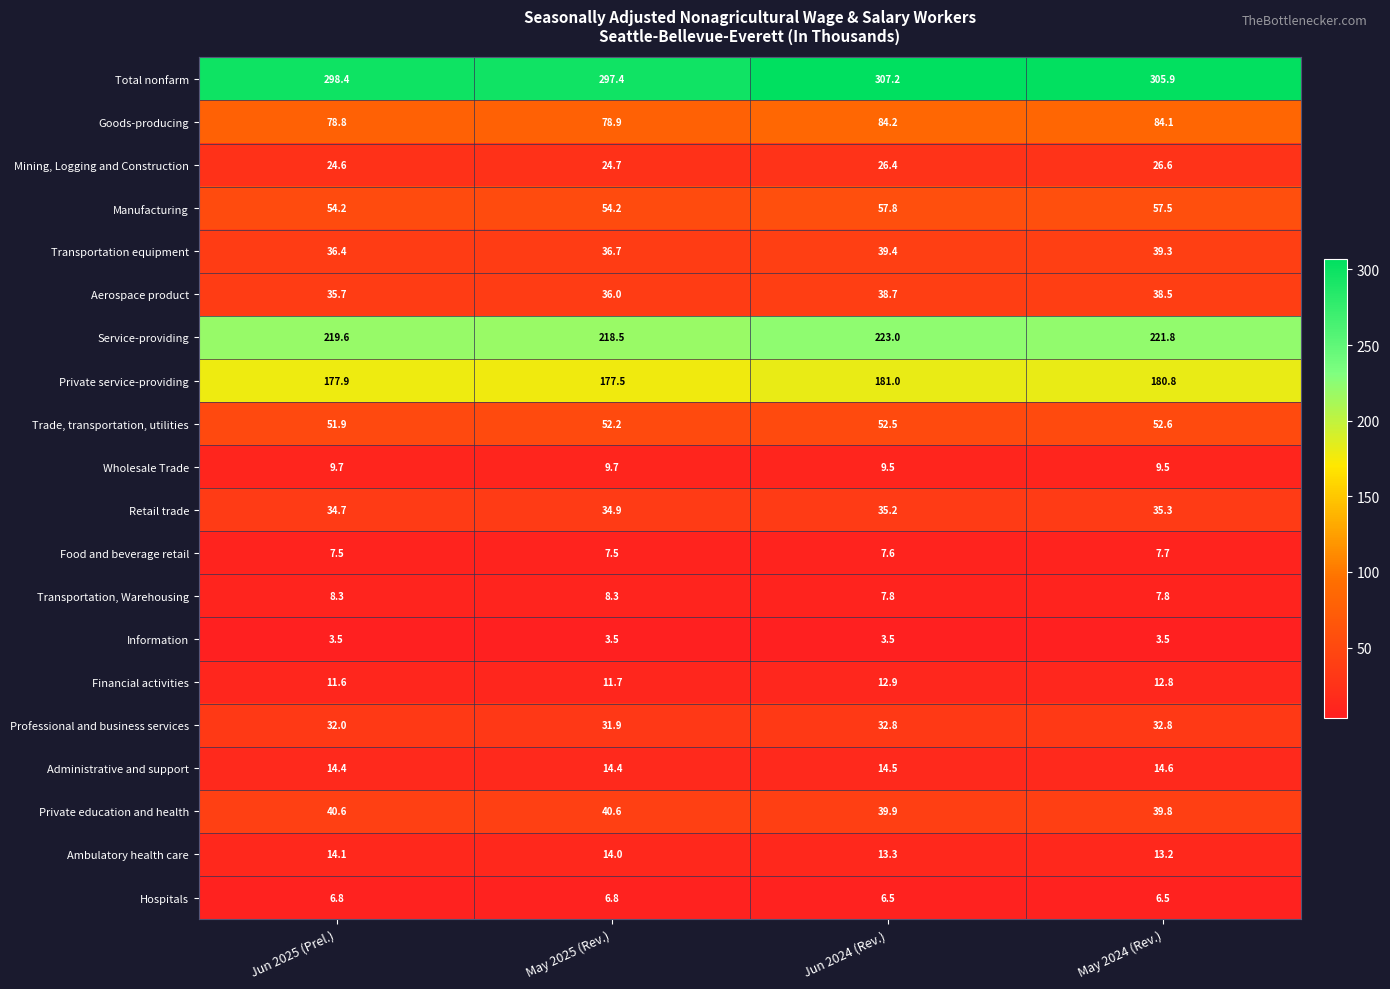

What is the sum of the Manufacturing values at May 2025 (Rev.) and Jun 2024 (Rev.)?

112.0